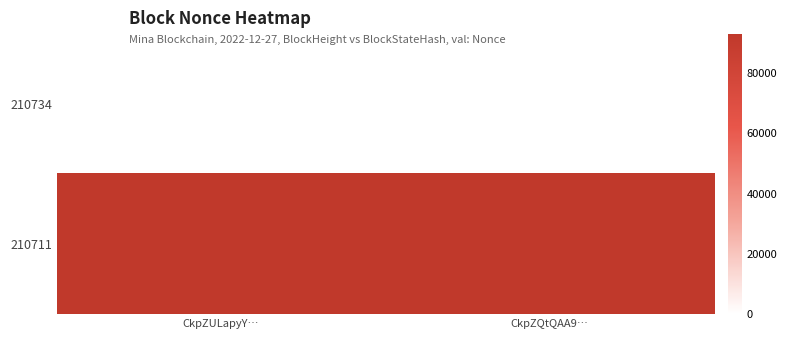

Which category has the lowest value across all series?

CkpZULapyY…